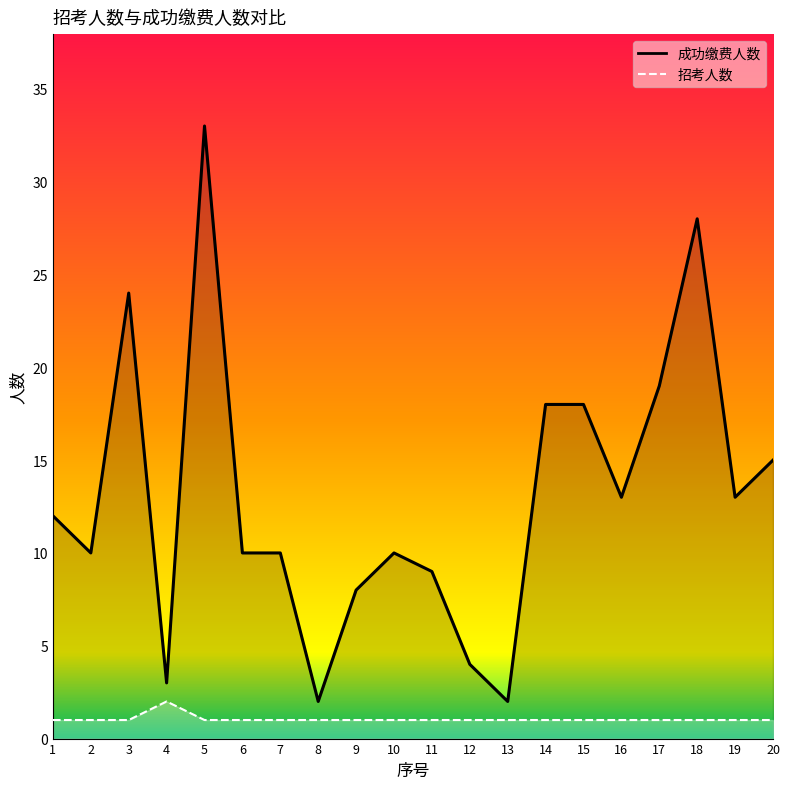

Reading right to left, list all the values displayed in this chart.

成功缴费人数: 15	13	28	19	13	18	18	2	4	9	10	8	2	10	10	33	3	24	10	12
招考人数: 1	1	1	1	1	1	1	1	1	1	1	1	1	1	1	1	2	1	1	1